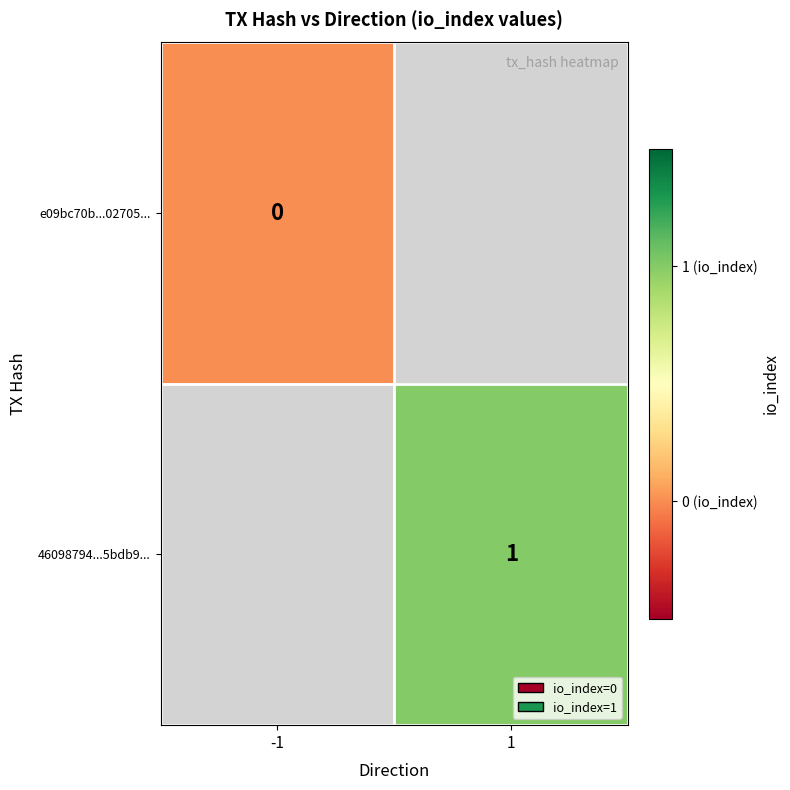

Is it true that 46098794...5bdb9... equals 2 at 1?

False